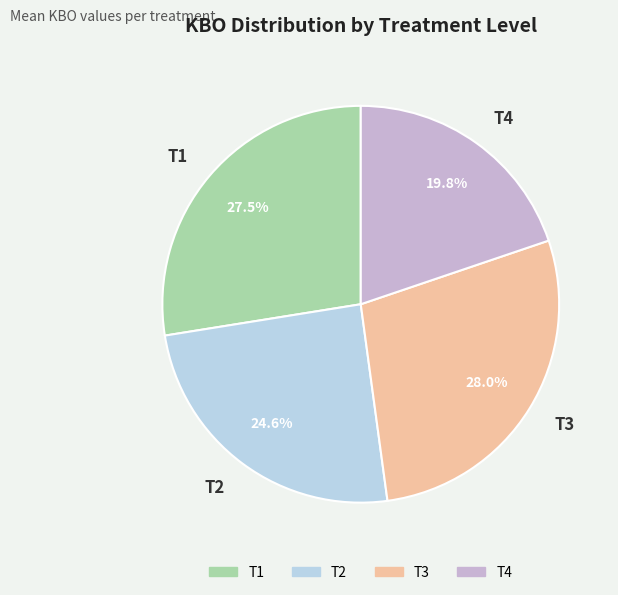

What is the total percentage of T4 and T1?

47.3%